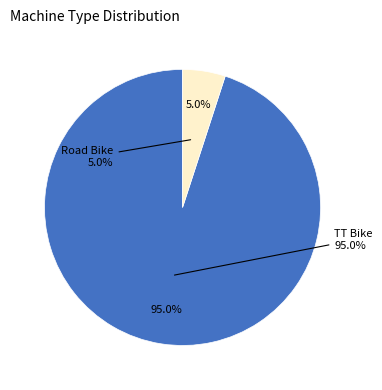

What is the smallest slice in the pie chart?

Road Bike